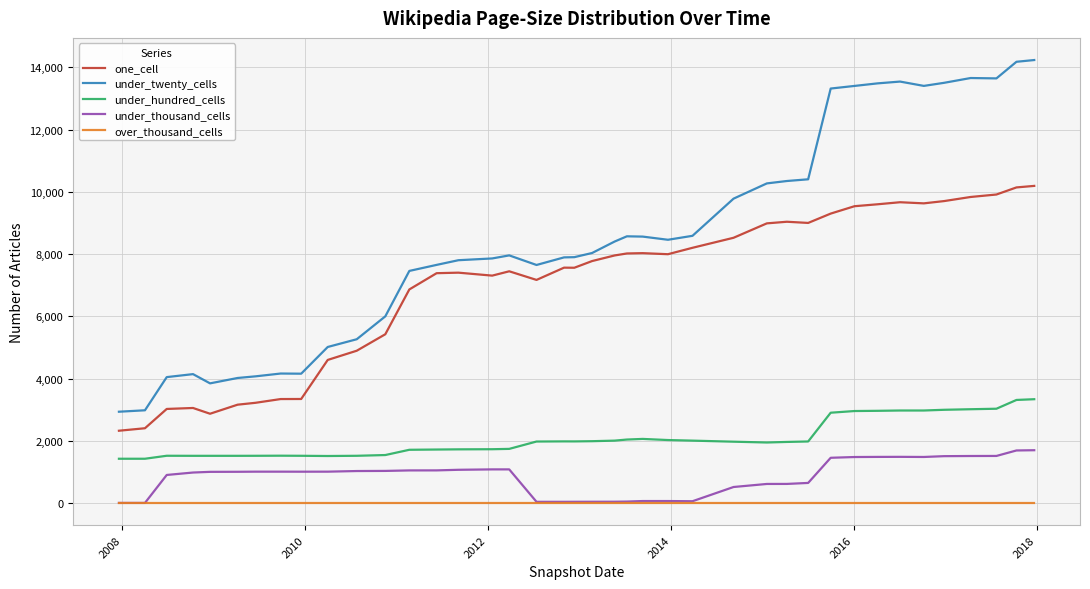

Rank the series by their maximum value, from highest to lowest.

under_twenty_cells, one_cell, under_hundred_cells, under_thousand_cells, over_thousand_cells